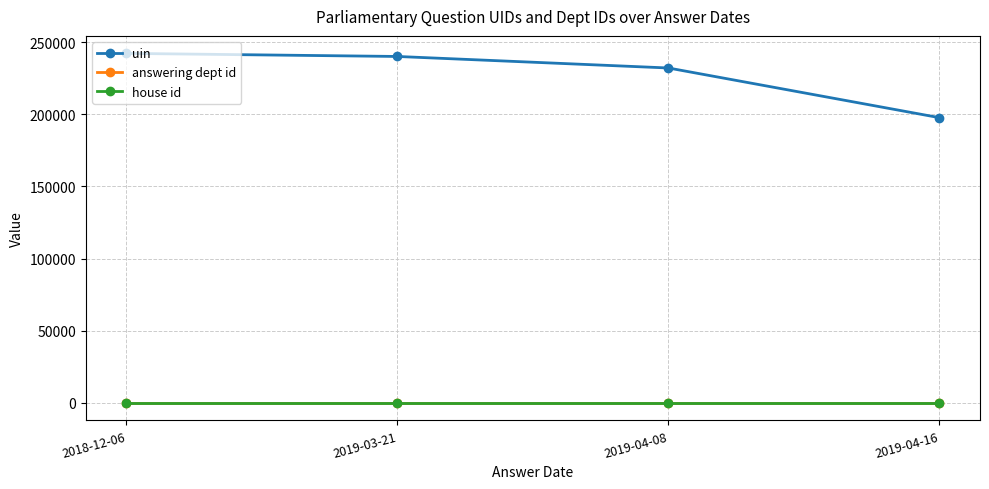

What position from the left is 2019-03-21?

2